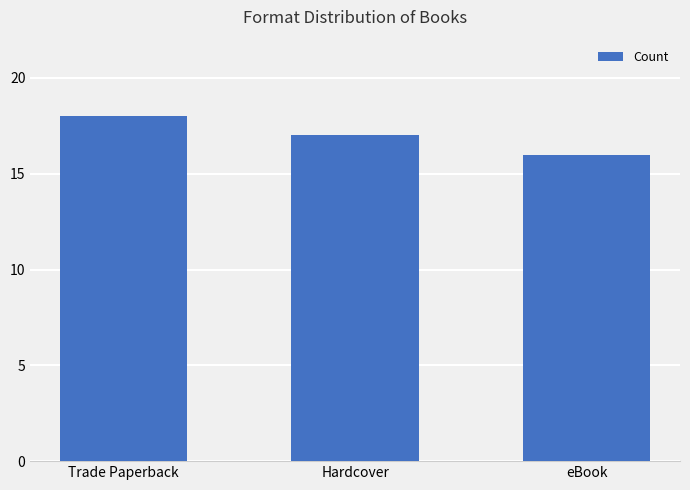

Between eBook and Hardcover, which is larger?

Hardcover